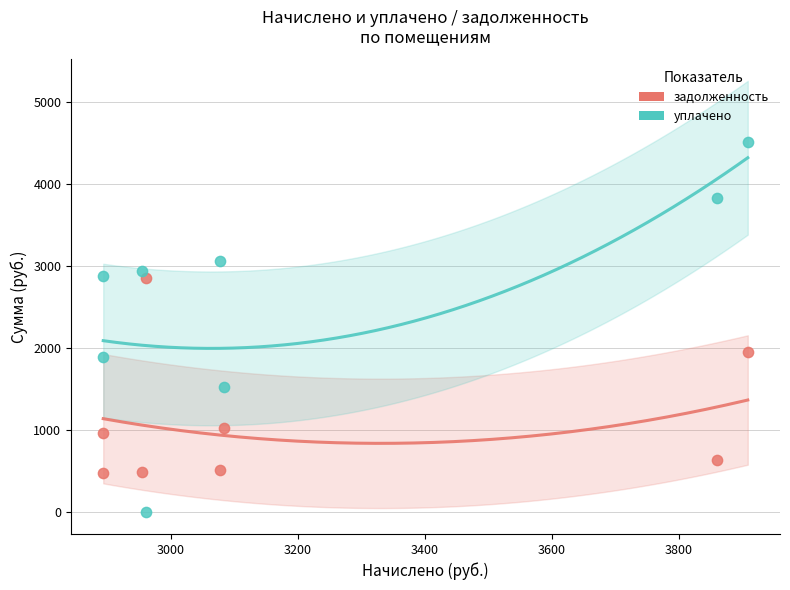

Which series has the widest spread of Y values?

уплачено